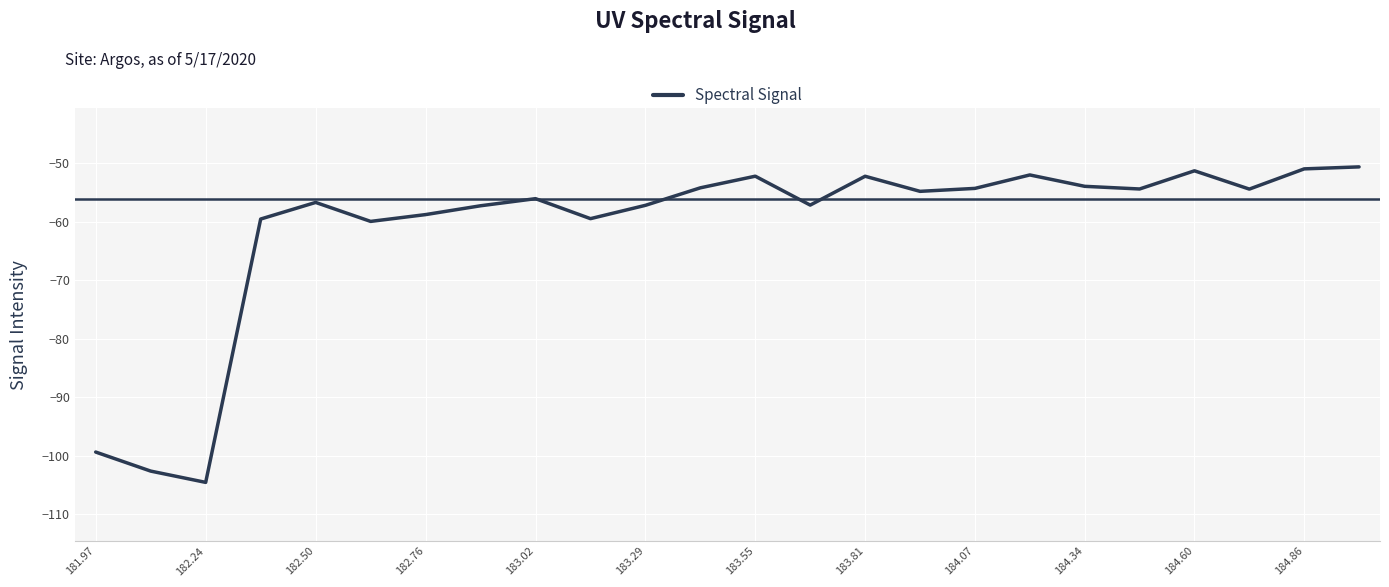

What is the difference between the maximum and minimum values?

53.9